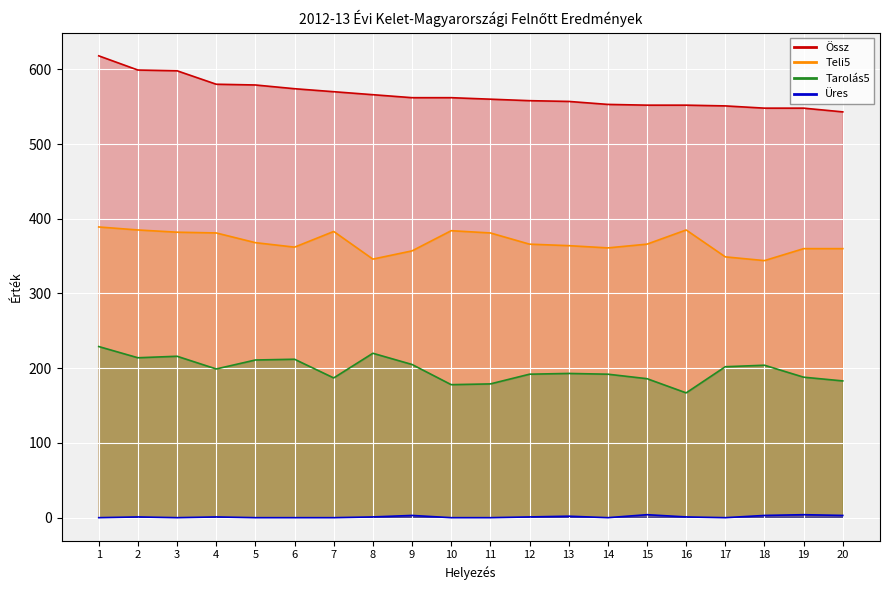

What are all the series names shown in the legend?

Össz, Teli5, Tarolás5, Üres